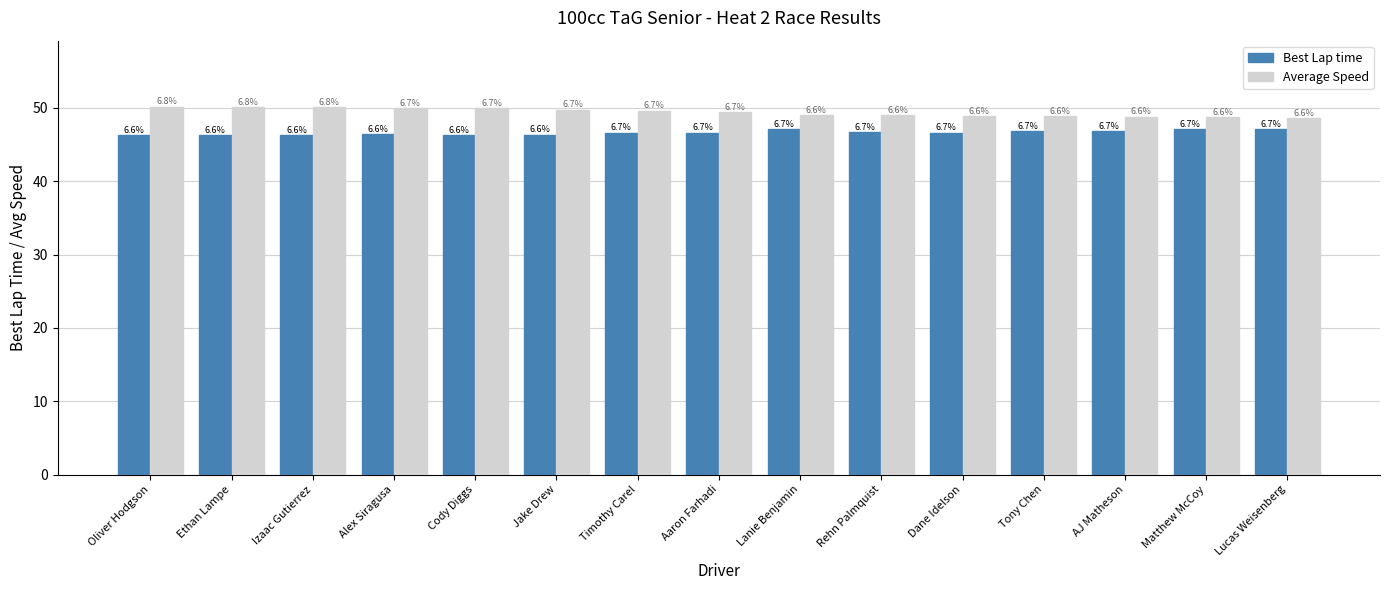

What are all the series names shown in the legend?

Best Lap time, Average Speed